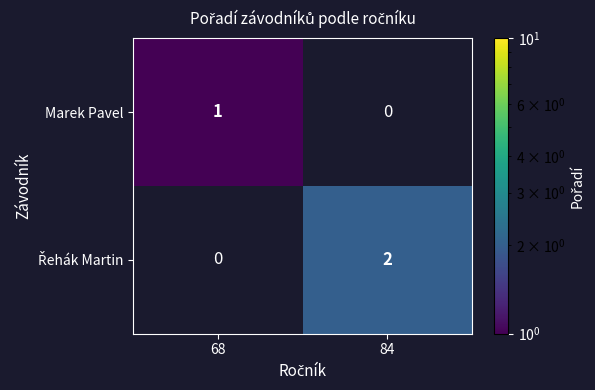

True or false: Marek Pavel has a value of 2 at 68.

False